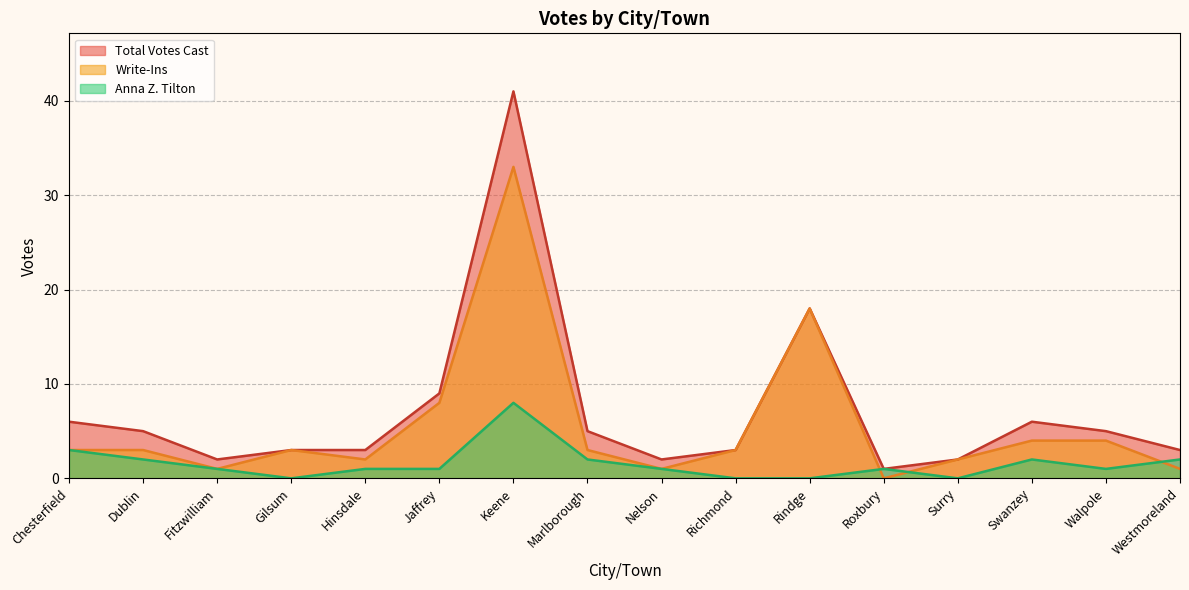

Is the value of Write-Ins at Rindge greater than the value of Total Votes Cast at Rindge?

No